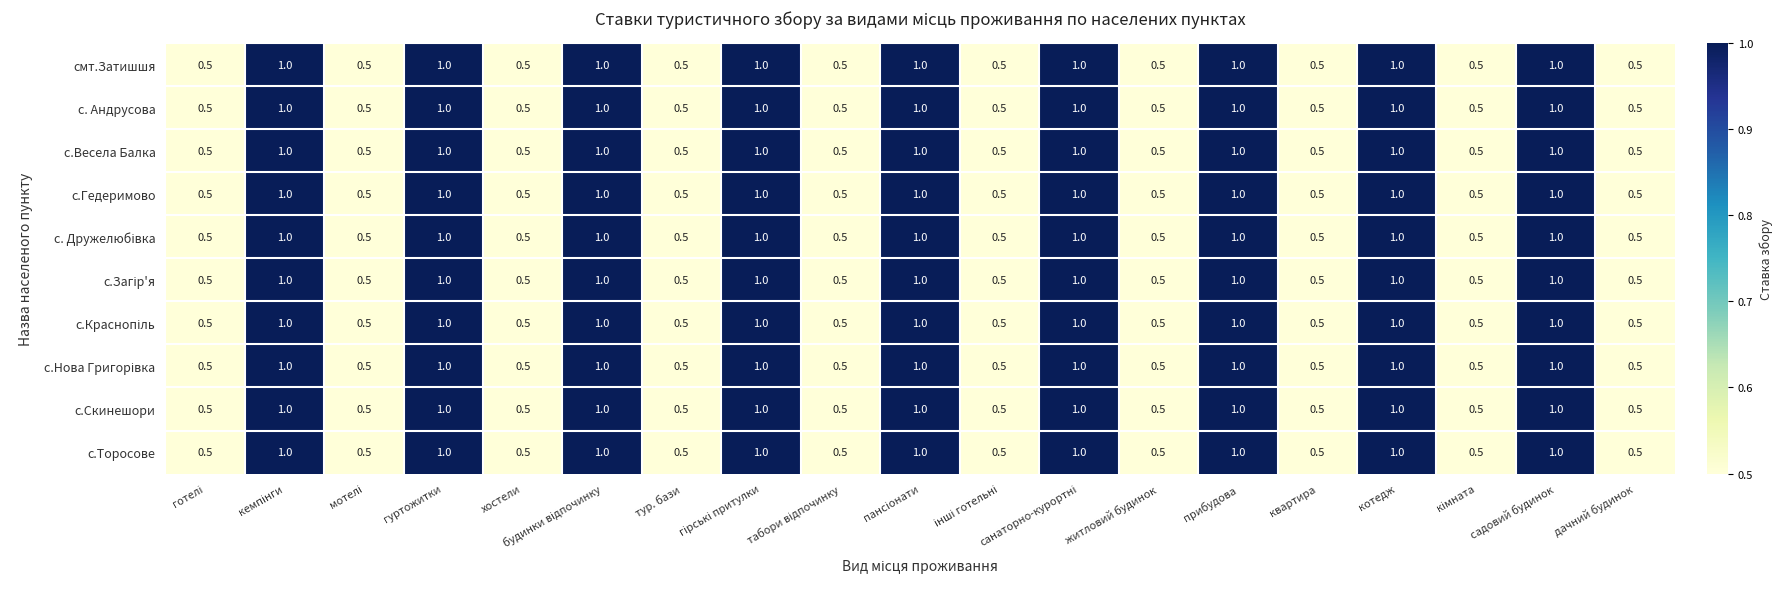

How many categories are shown in the chart?

19